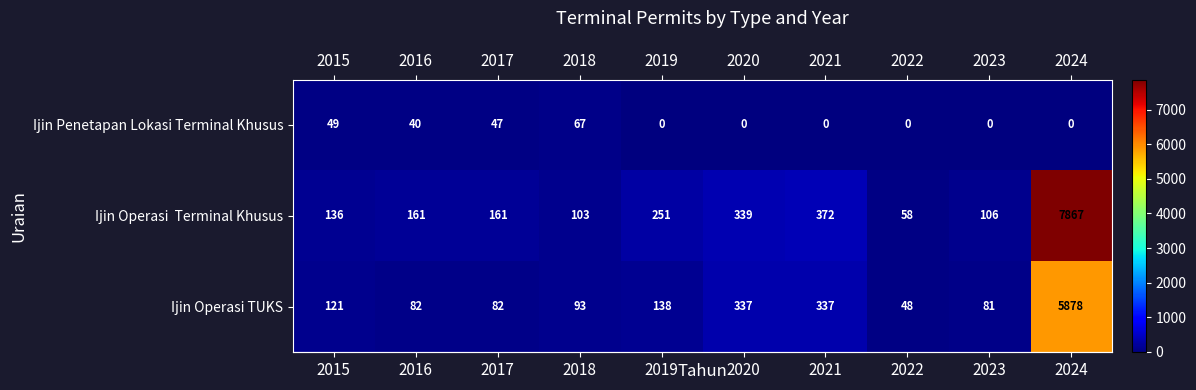

Is it true that Ijin Operasi TUKS equals 82 at 2017?

True